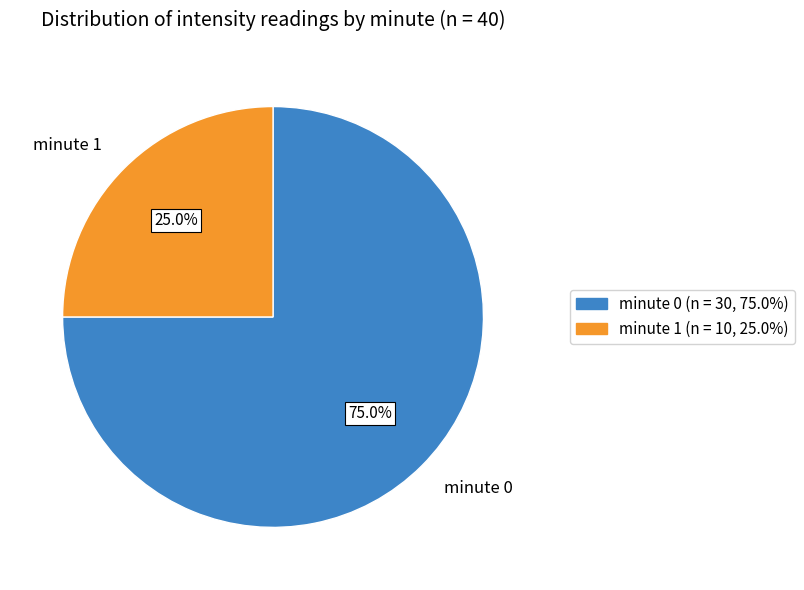

The minute 0 slice represents 83% of the pie. True or false?

False